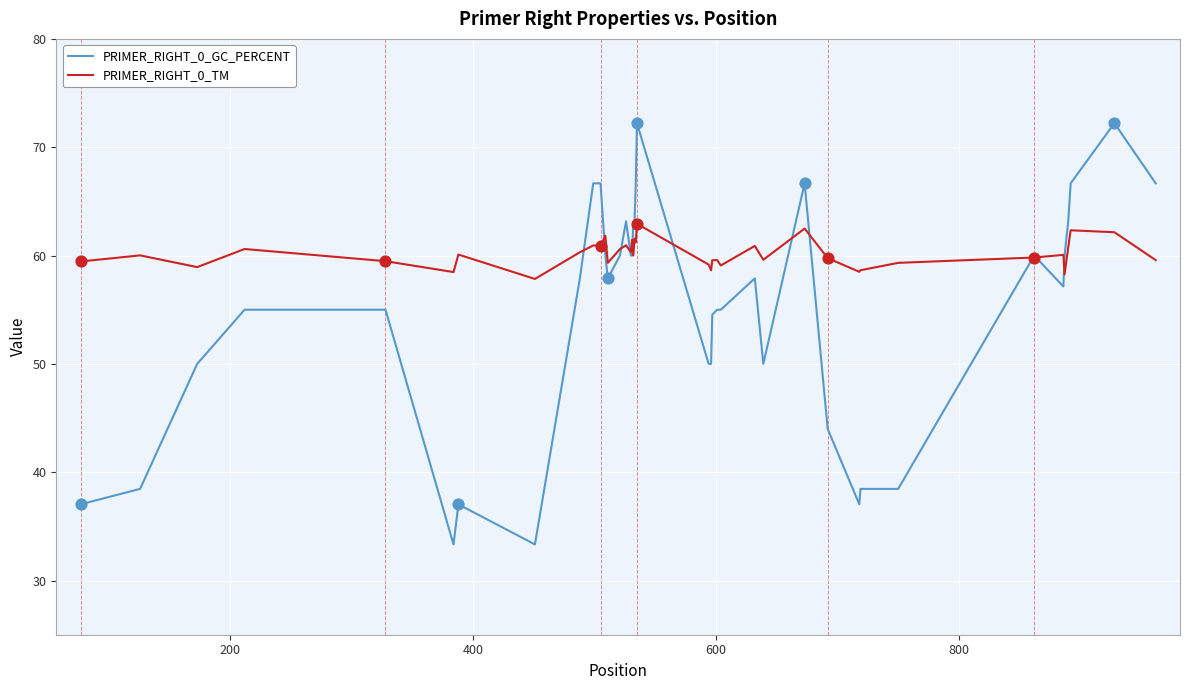

Which series has the largest total across all categories?

PRIMER_RIGHT_0_TM